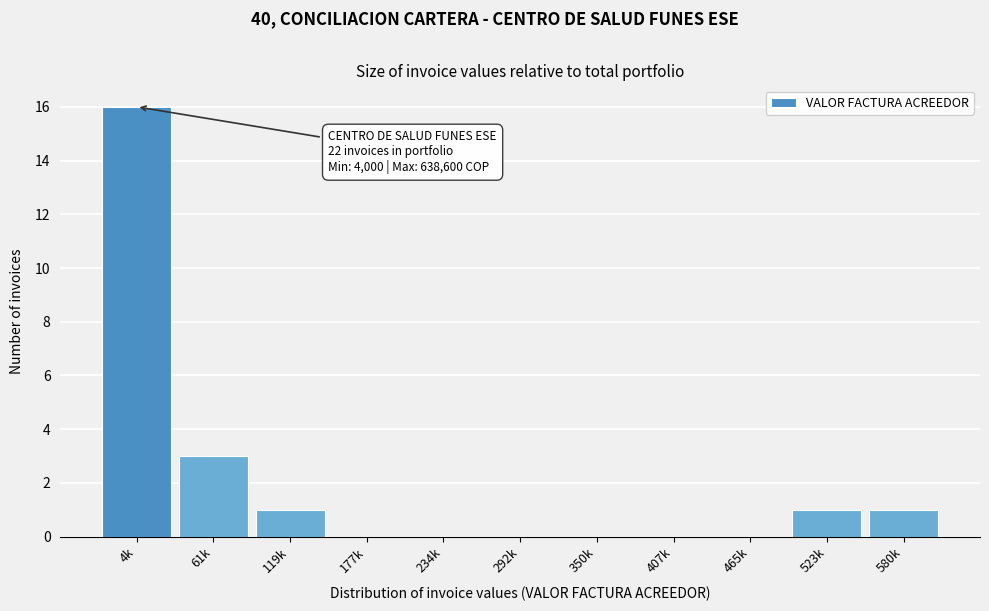

Reading left to right, list all the values displayed in this chart.

4k=16	61k=3	119k=1	177k=0	234k=0	292k=0	350k=0	407k=0	465k=0	523k=1	580k=1